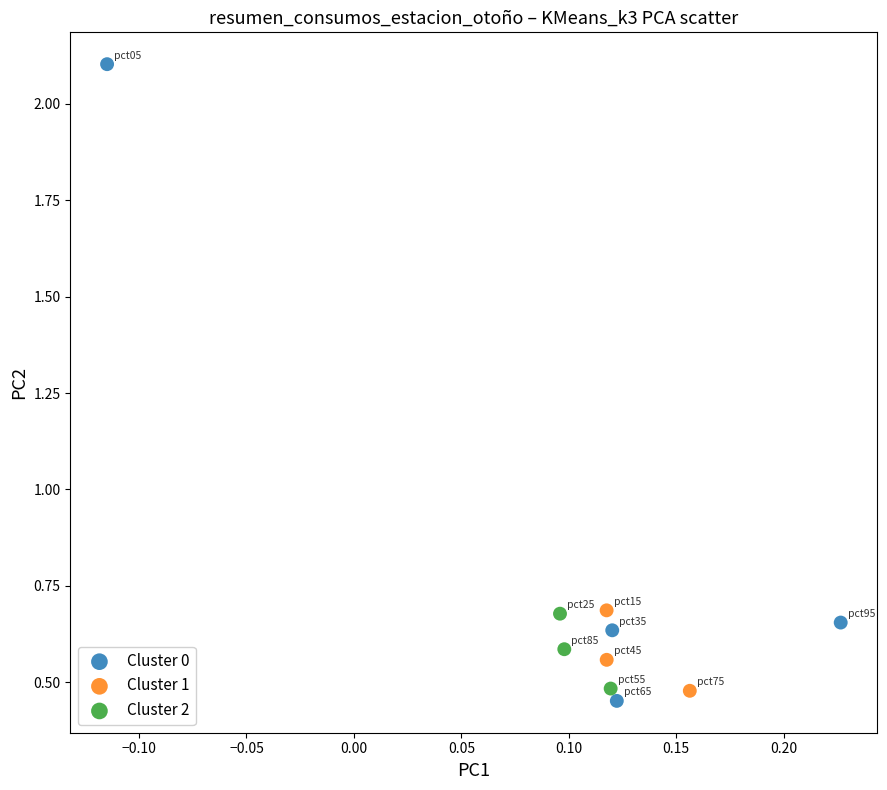

Which series reaches the maximum Y coordinate?

Cluster 0